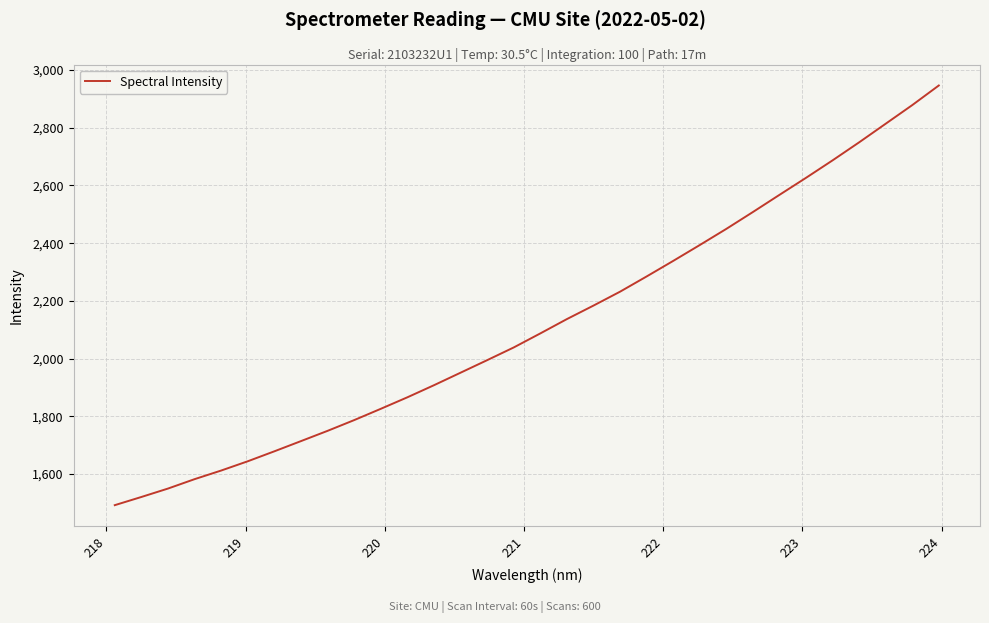

Reading right to left, extract all data points from this chart.

2946.5	2878.6	2814.0	2749.6	2687.1	2626.7	2567.6	2508.1	2449.7	2393.8	2338.8	2284.9	2232.1	2184.0	2137.2	2087.6	2038.9	1994.9	1951.5	1908.1	1866.2	1826.3	1787.2	1750.0	1714.5	1679.1	1644.6	1612.5	1582.6	1550.0	1520.8	1492.5